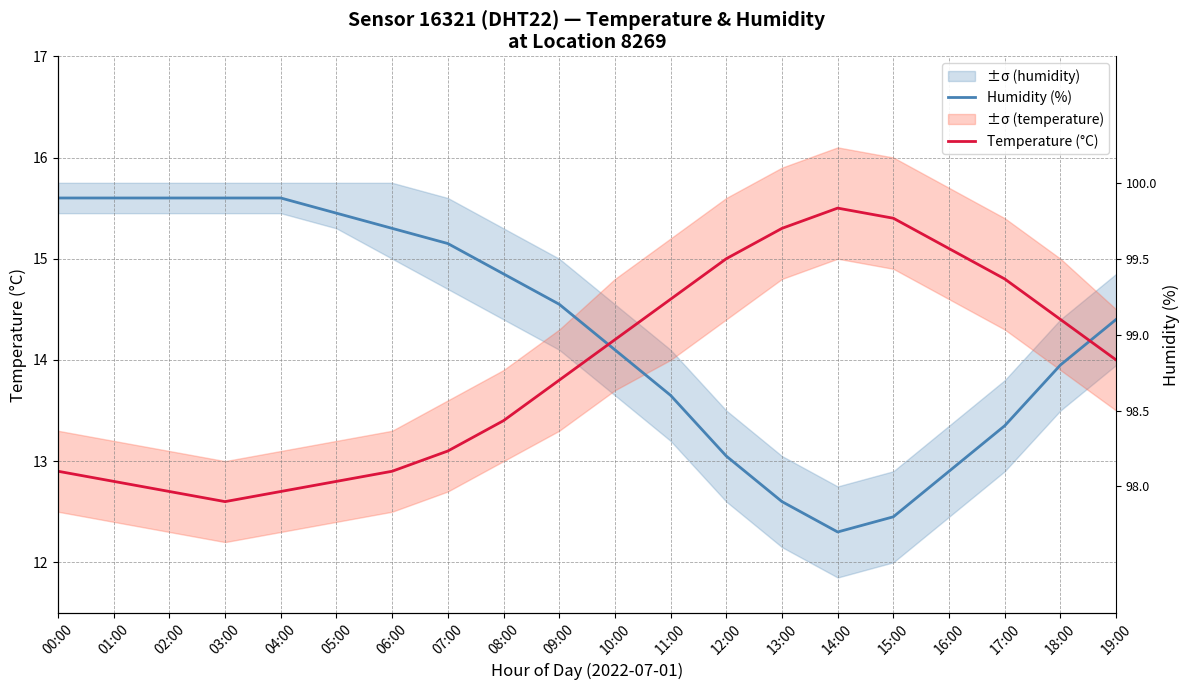

What is the difference between the highest and lowest values at 19:00?

0.4